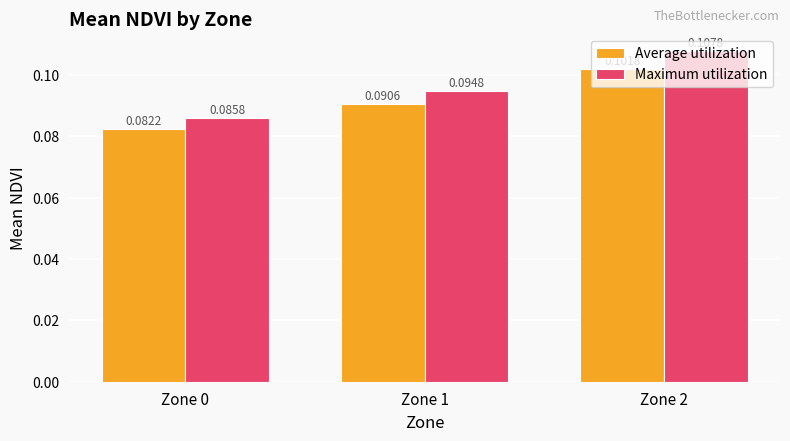

How many bars are there in each group?

2